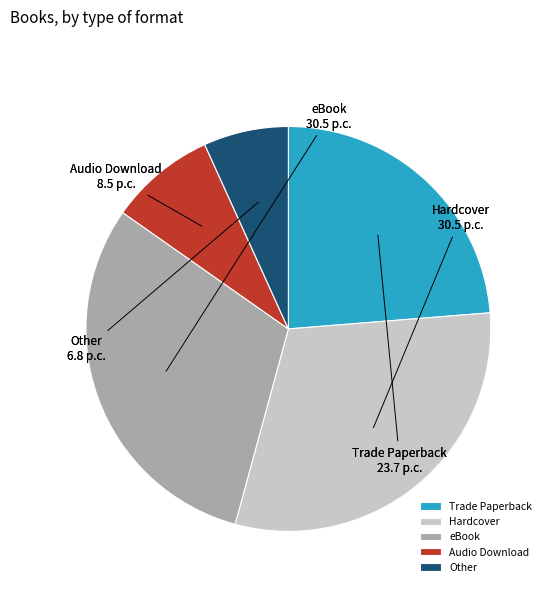

Is the sum of Audio Download and Other greater than half?

No